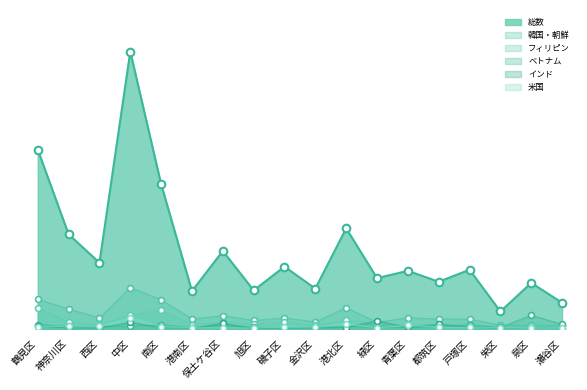

At how many categories does at least one series exceed 12088?

1